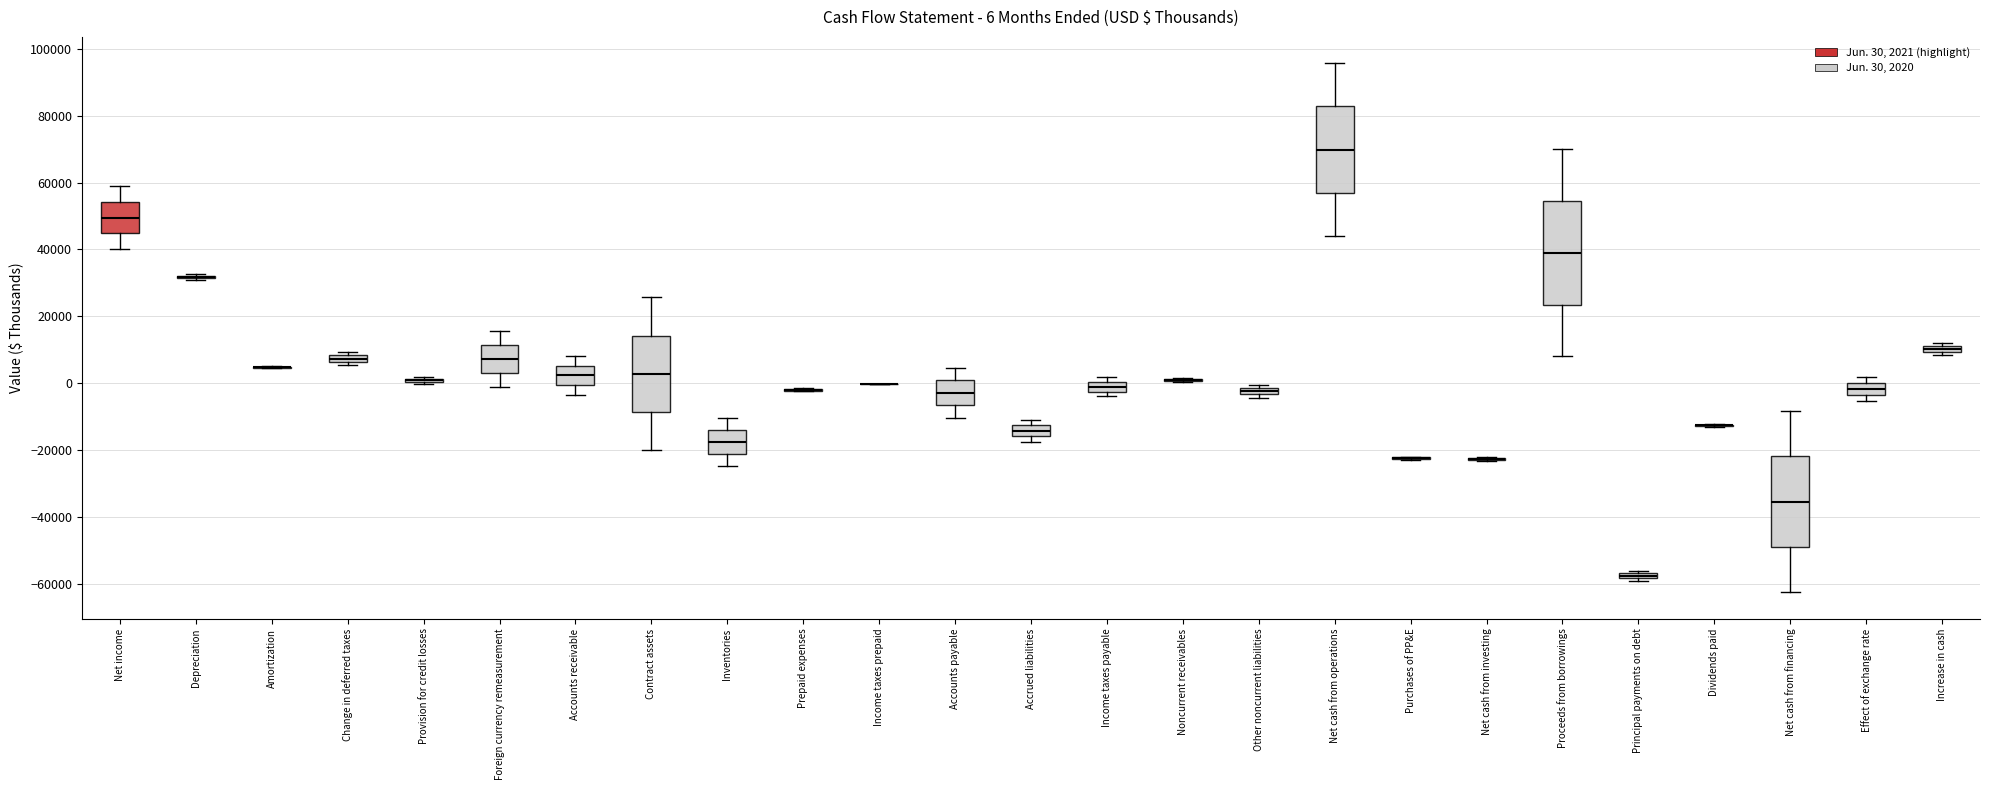

Comparing the boxes themselves (not the whiskers), which one is the tallest?

Proceeds from borrowings